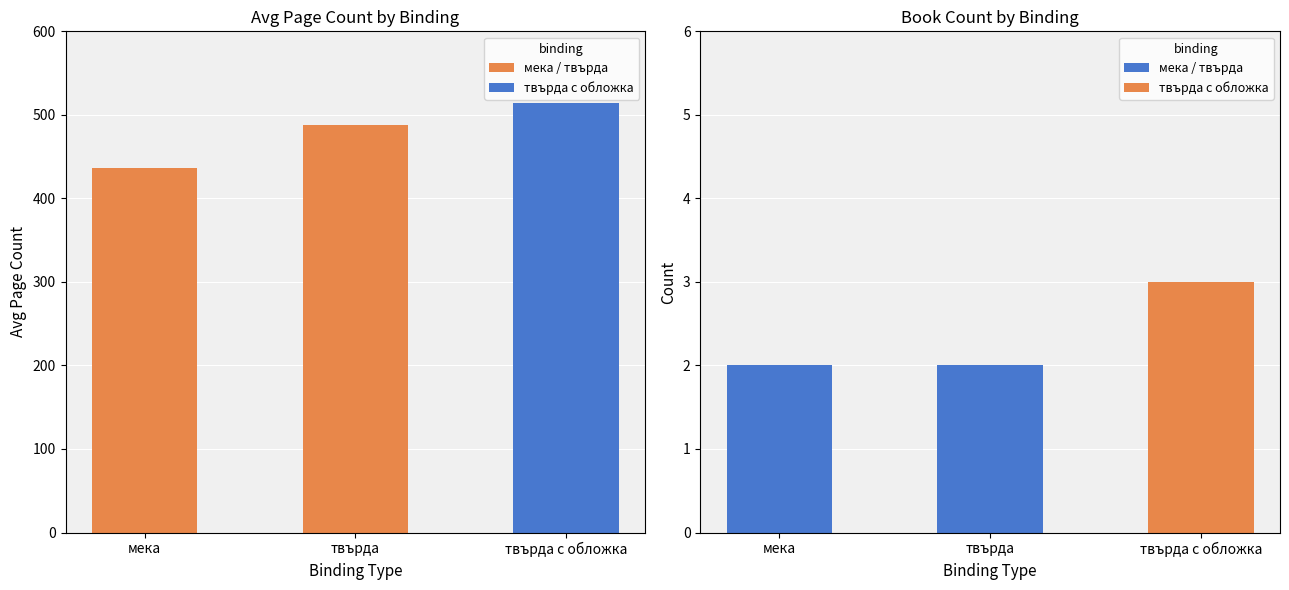

Between твърда and мека, which is larger?

твърда